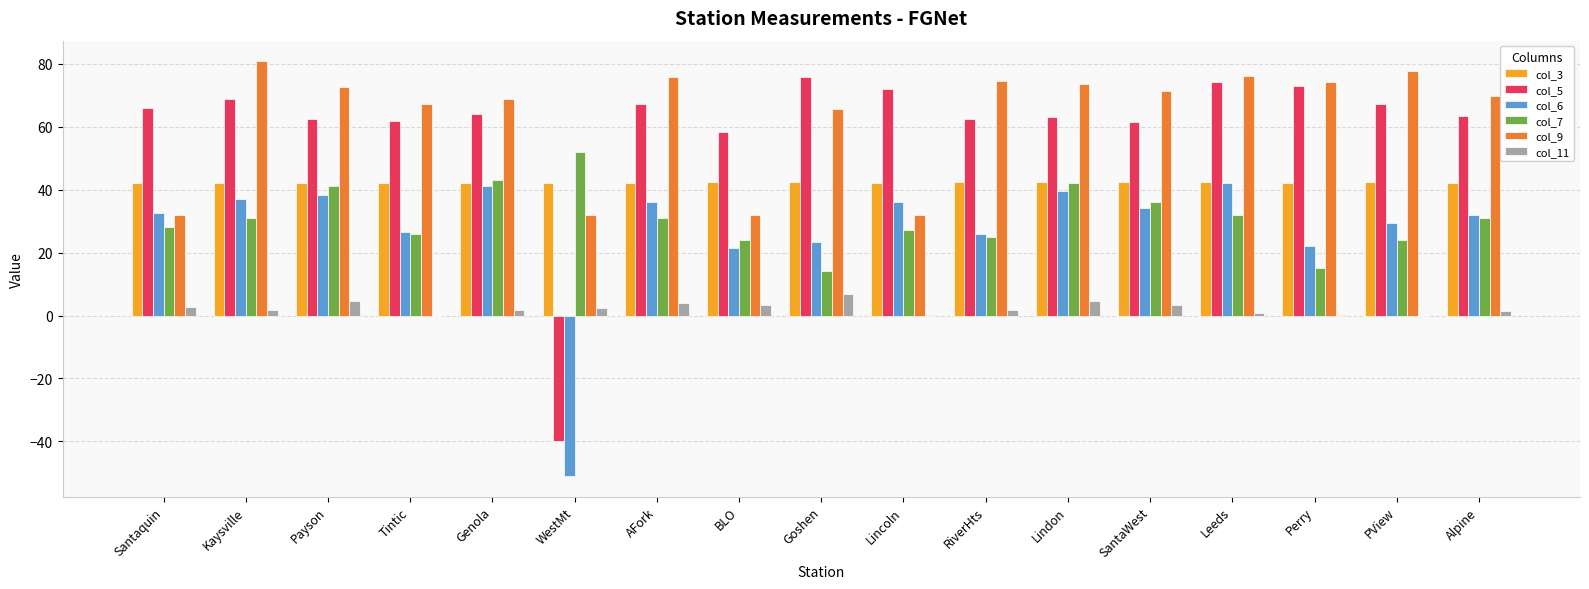

At which label does col_7 reach its peak?

WestMt